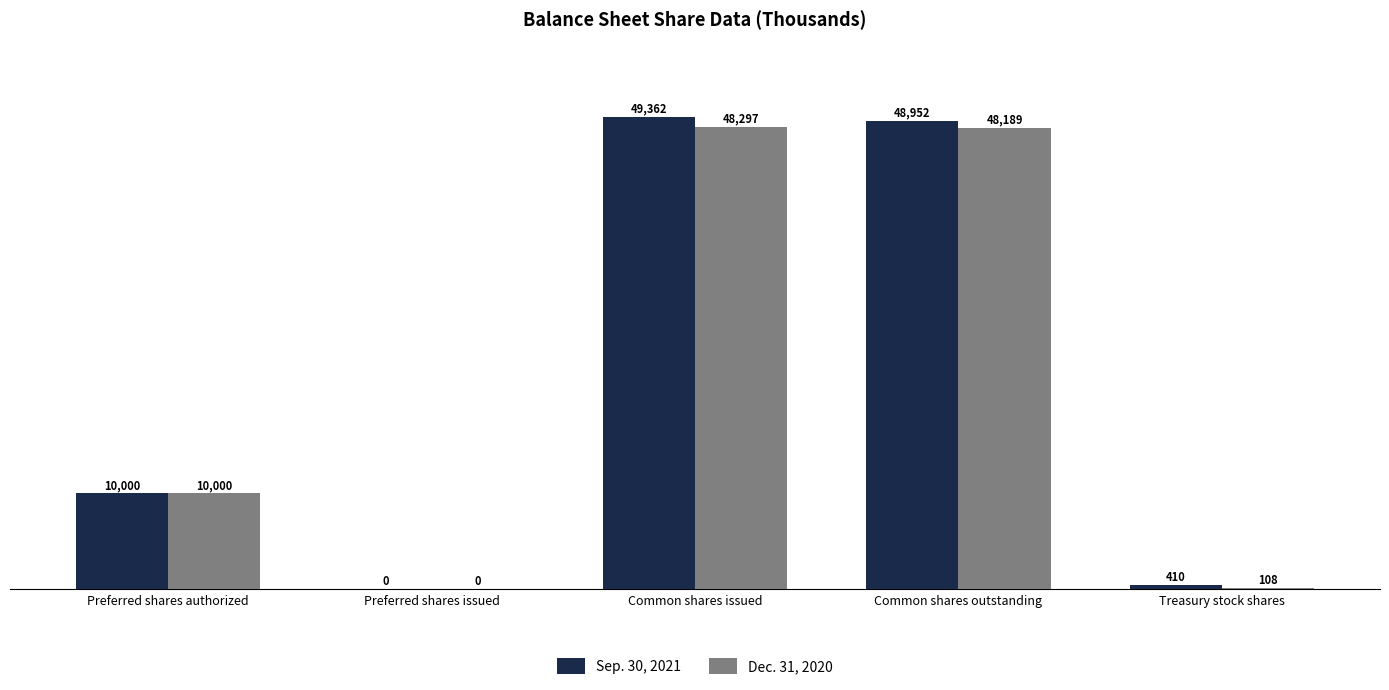

Does the chart contain stacked bars?

No